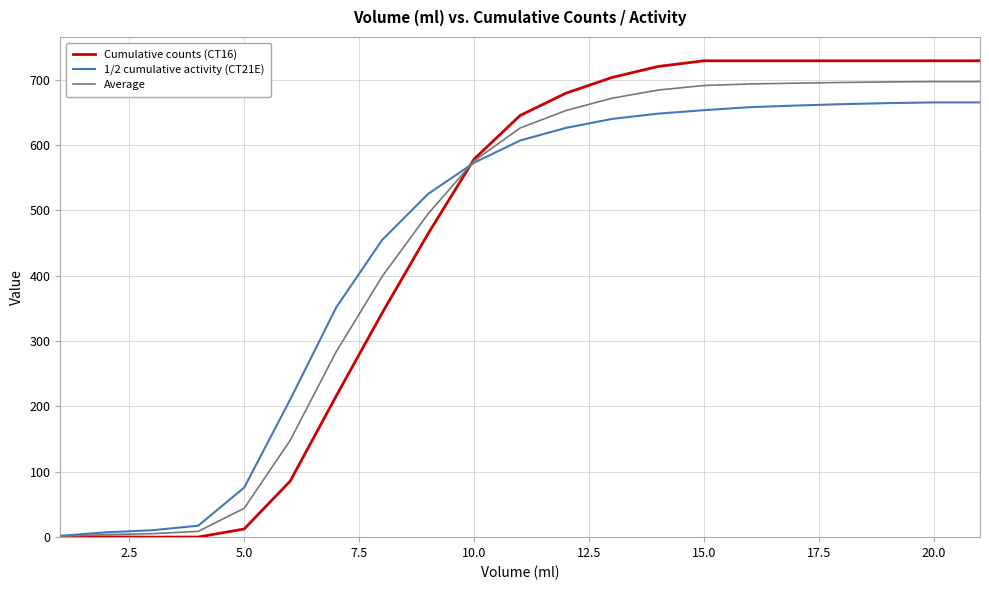

What is the difference between the maximum and minimum values in the 1/2 cumulative activity (CT21E) series?

663.3